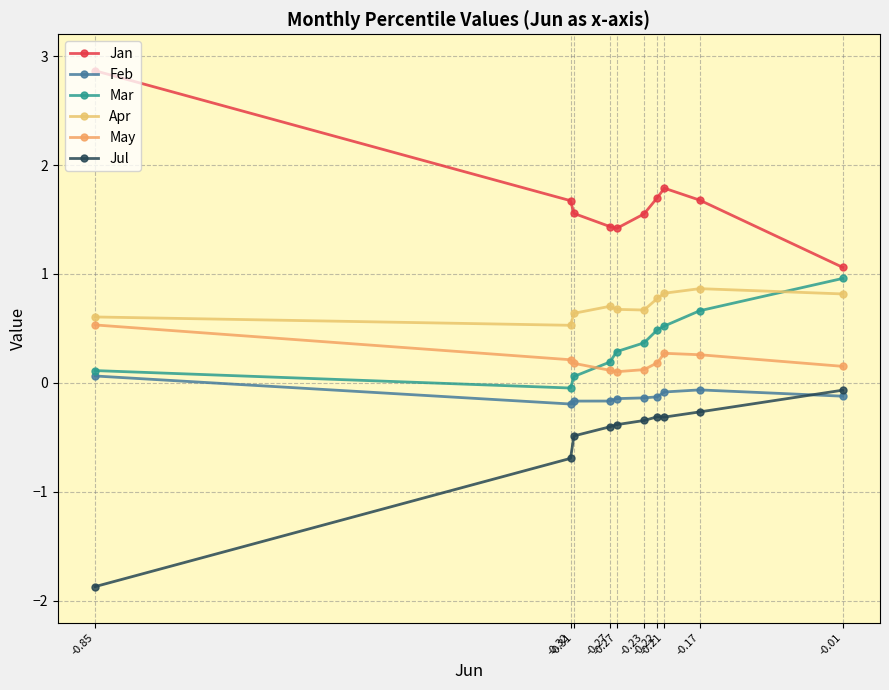

Which series has the widest spread of values?

Jan